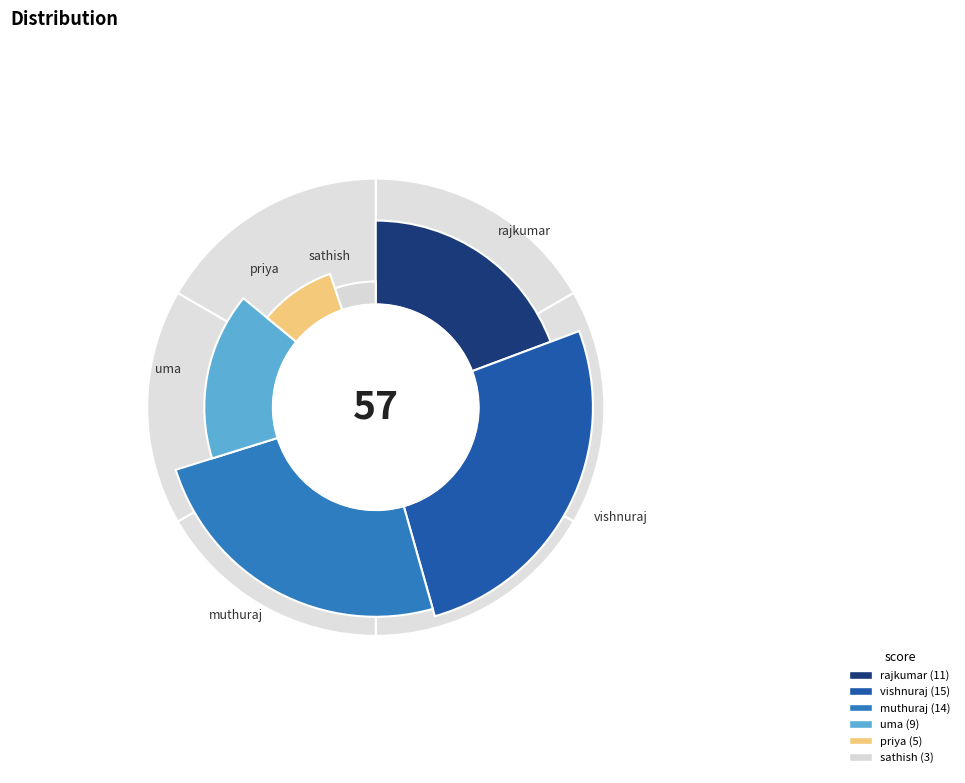

What is the total percentage of vishnuraj and uma?

42.1%